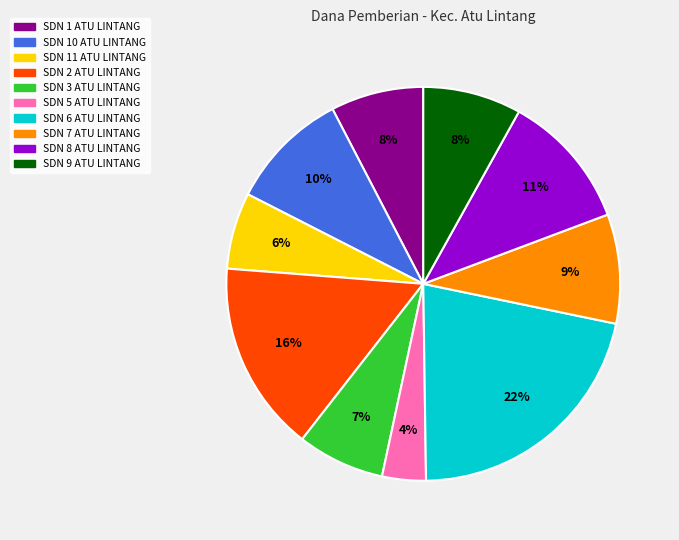

To the nearest percent, what percentage of the pie is SDN 7 ATU LINTANG?

9%